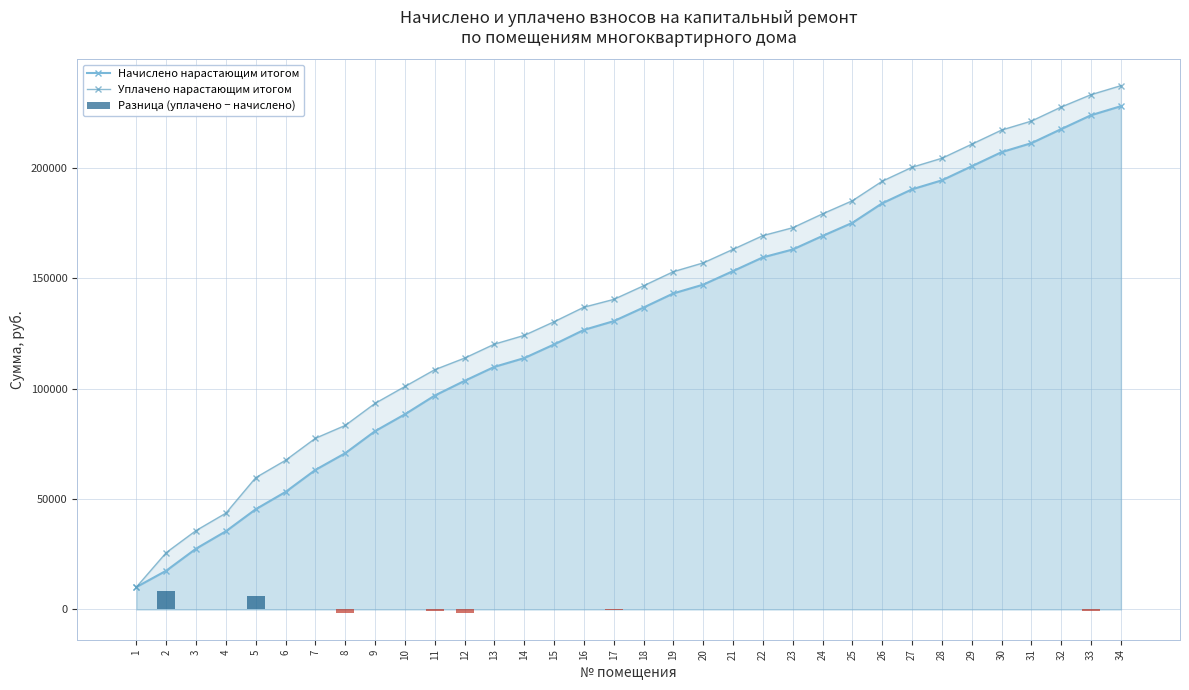

True or false: Разница (уплачено − начислено) has a value of 0.0 at 4.

True